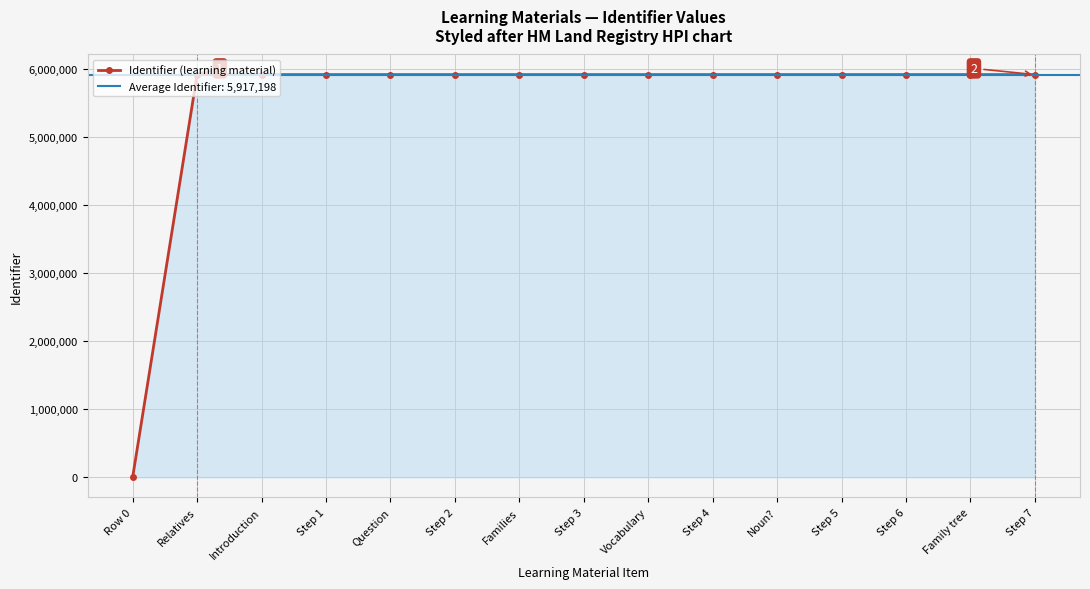

What is the sum of all values?

82840784